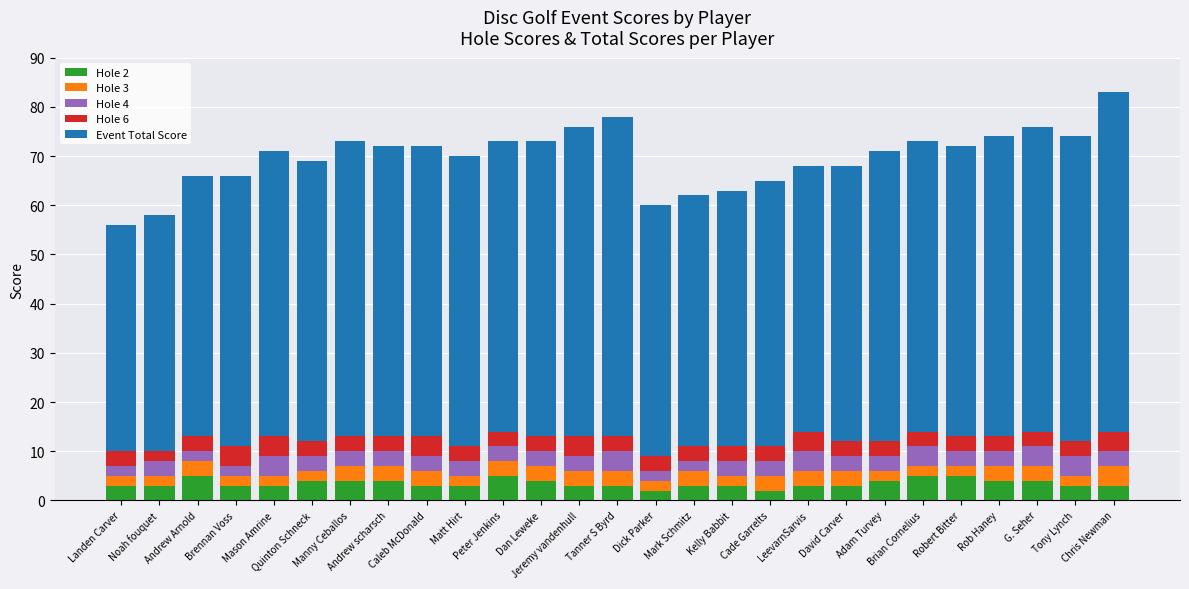

What is the total value across all series at Dick Parker?

60